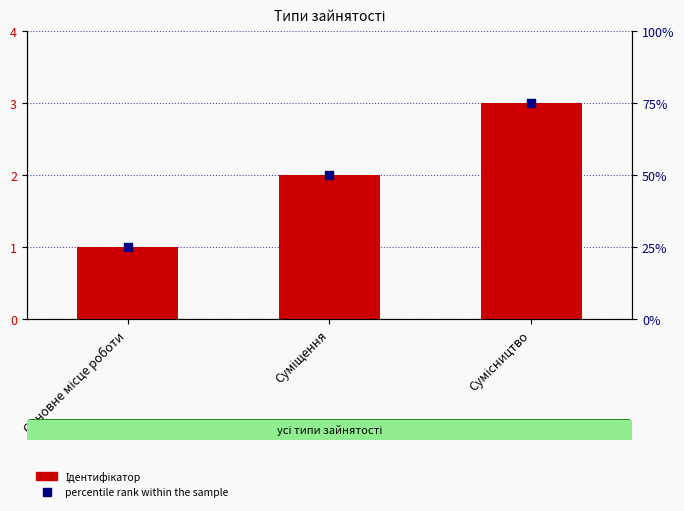

What are all the series names shown in the legend?

Ідентифікатор, percentile rank within the sample